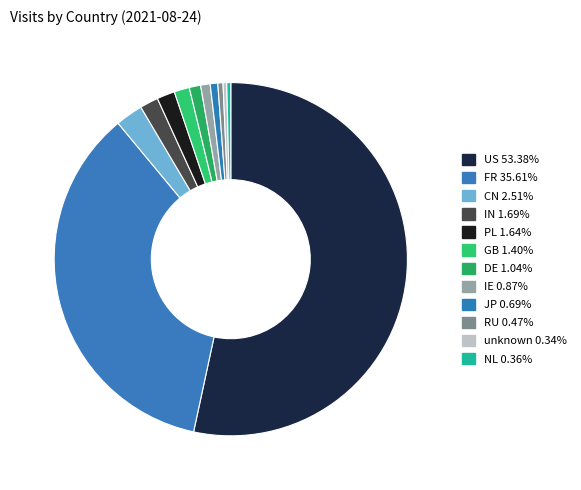

Which slice represents more than half of the pie?

US